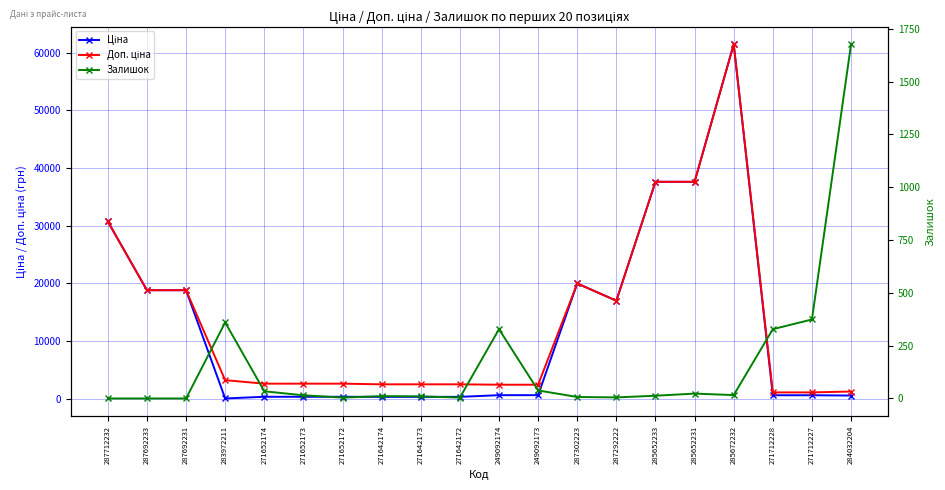

What is the difference between the maximum and minimum values in the Ціна series?

61402.2